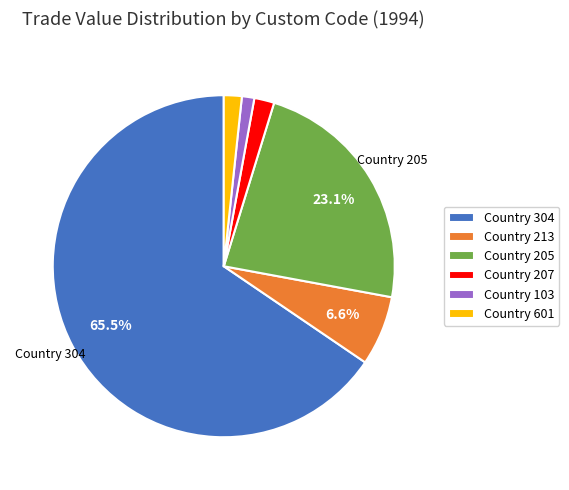

Is there a majority slice in this chart?

Yes